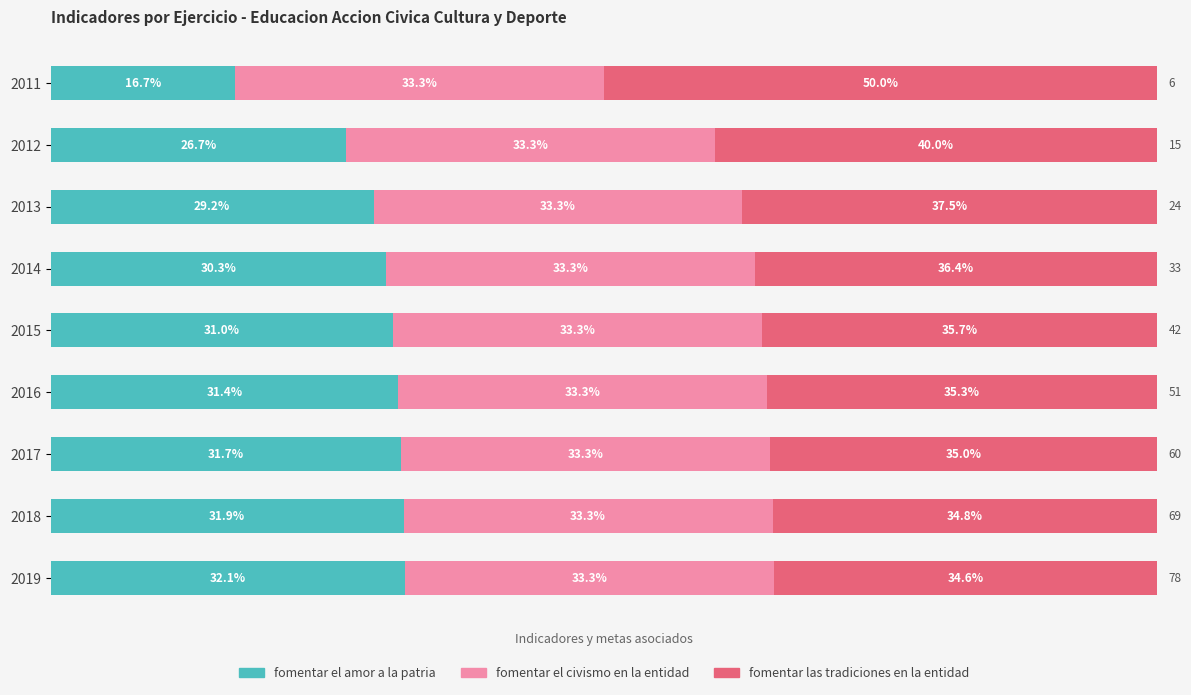

List the labels in order of fomentar el amor a la patria value, smallest first.

2011, 2012, 2013, 2014, 2015, 2016, 2017, 2018, 2019